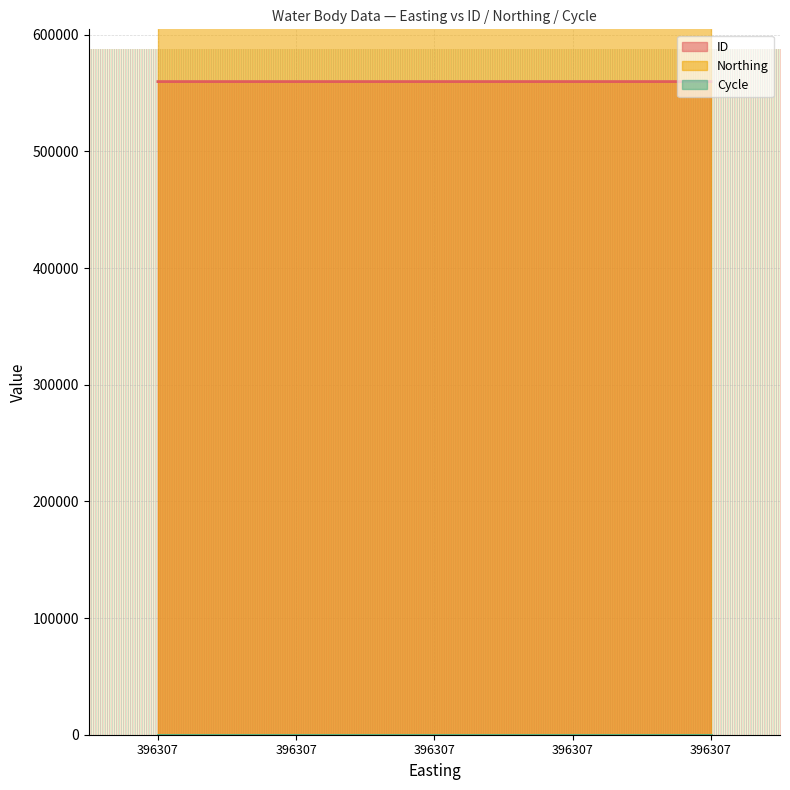

What are all the series names shown in the legend?

ID, Northing, Cycle